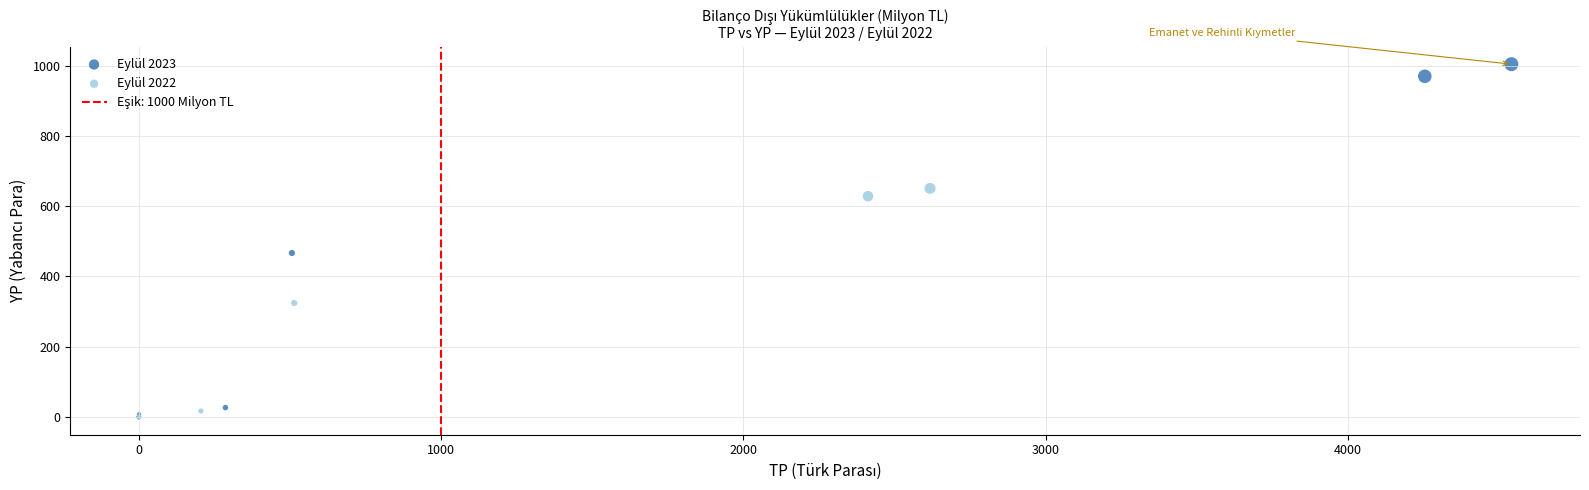

Which series reaches the maximum Y coordinate?

Eylül 2023